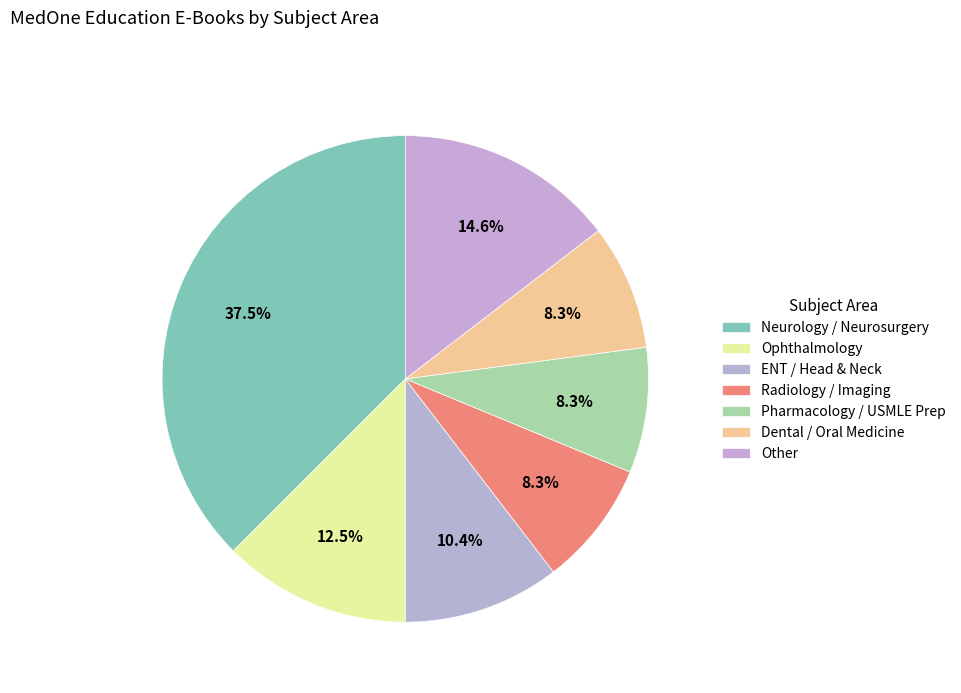

To the nearest percent, what is the difference between the Neurology / Neurosurgery and Dental / Oral Medicine slice percentages?

29%